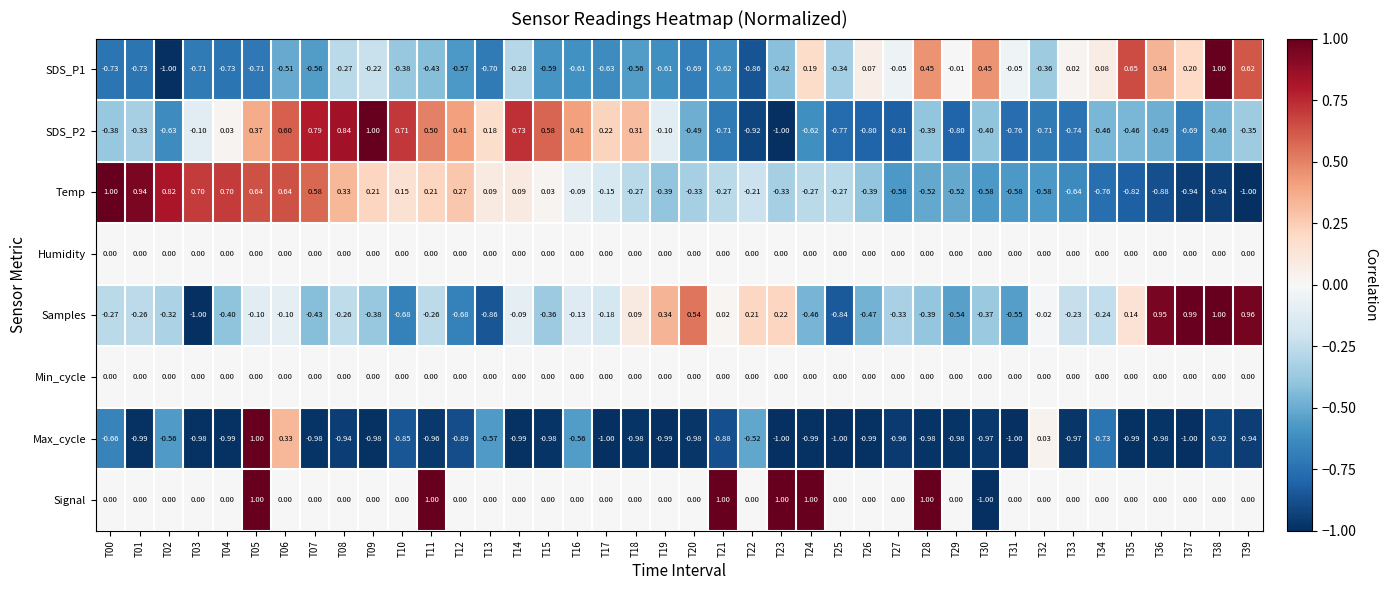

Between T12 and T14, which series saw the biggest shift?

Samples